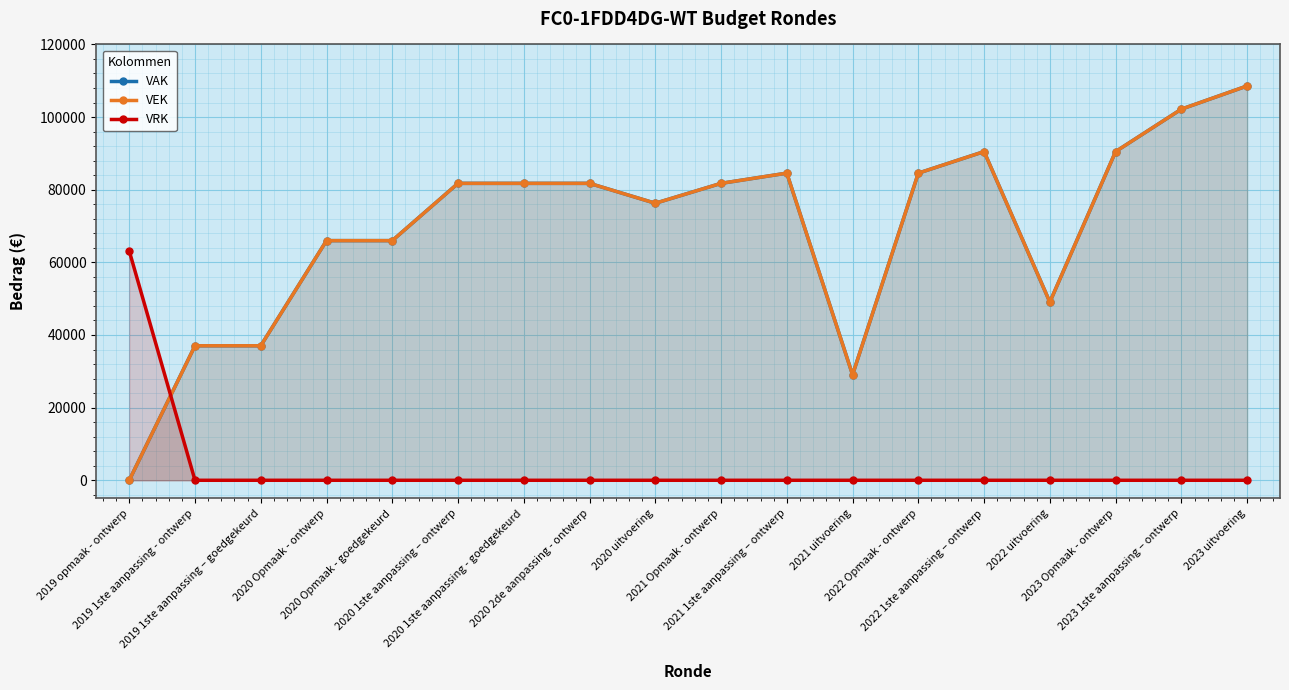

Is the value of VEK at 2023 Opmaak - ontwerp greater than the value of VRK at 2020 Opmaak - ontwerp?

Yes